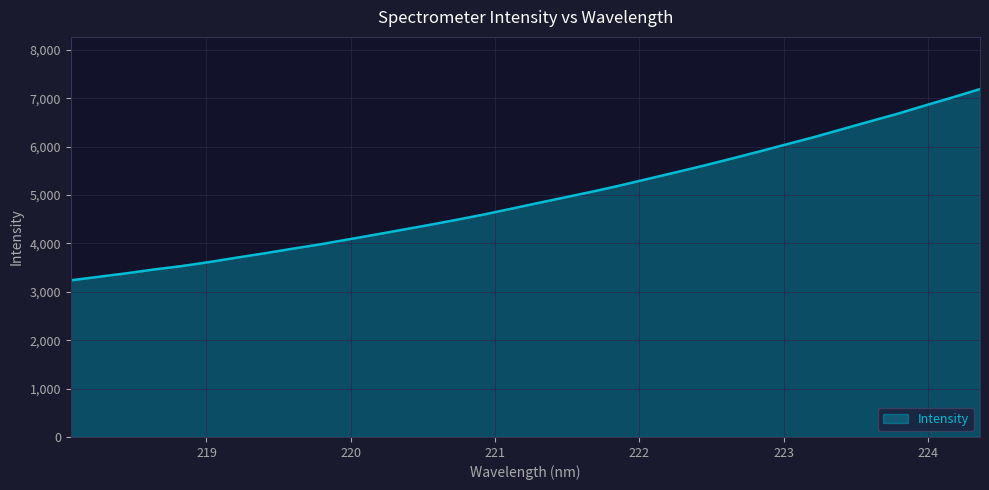

What is the smallest value displayed?

3237.8